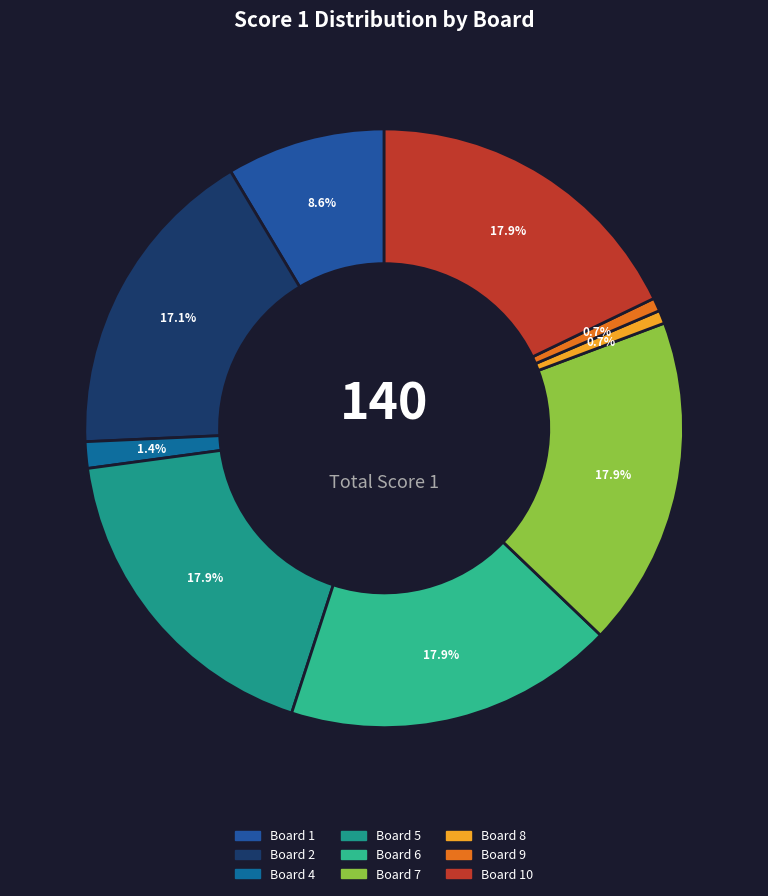

To the nearest percent, what is the average slice percentage?

11%